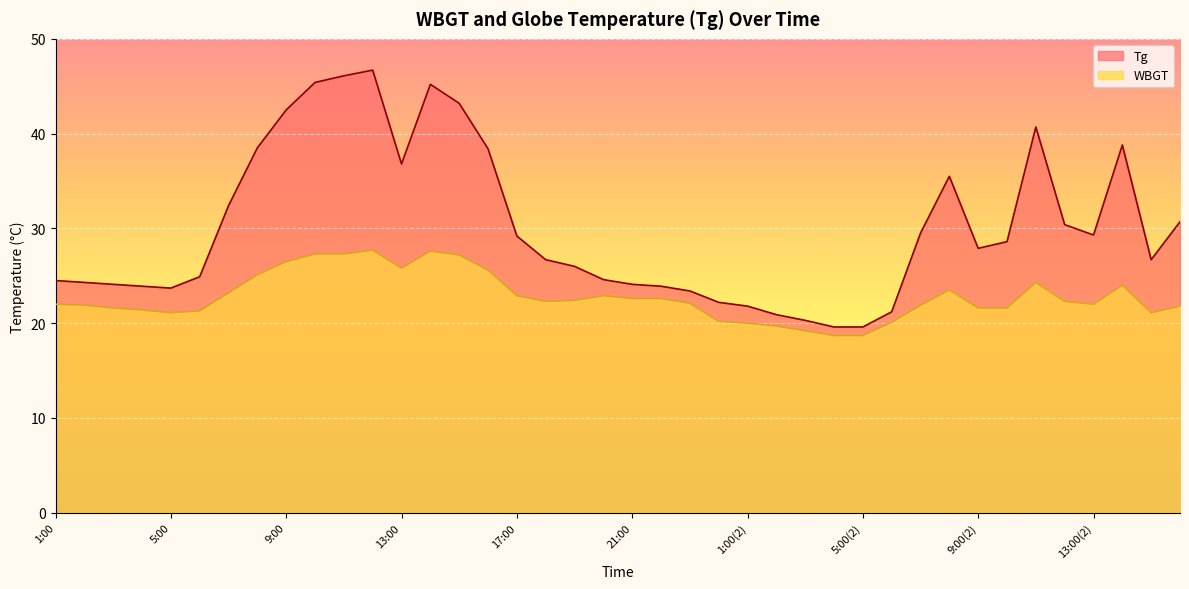

True or false: WBGT and Tg cross at least once.

False